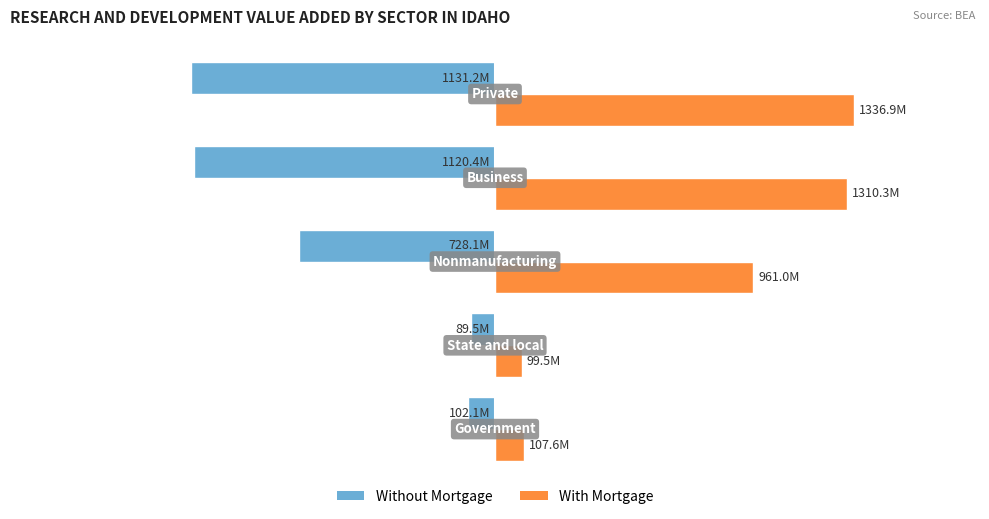

What is the greatest value displayed?

1336.9